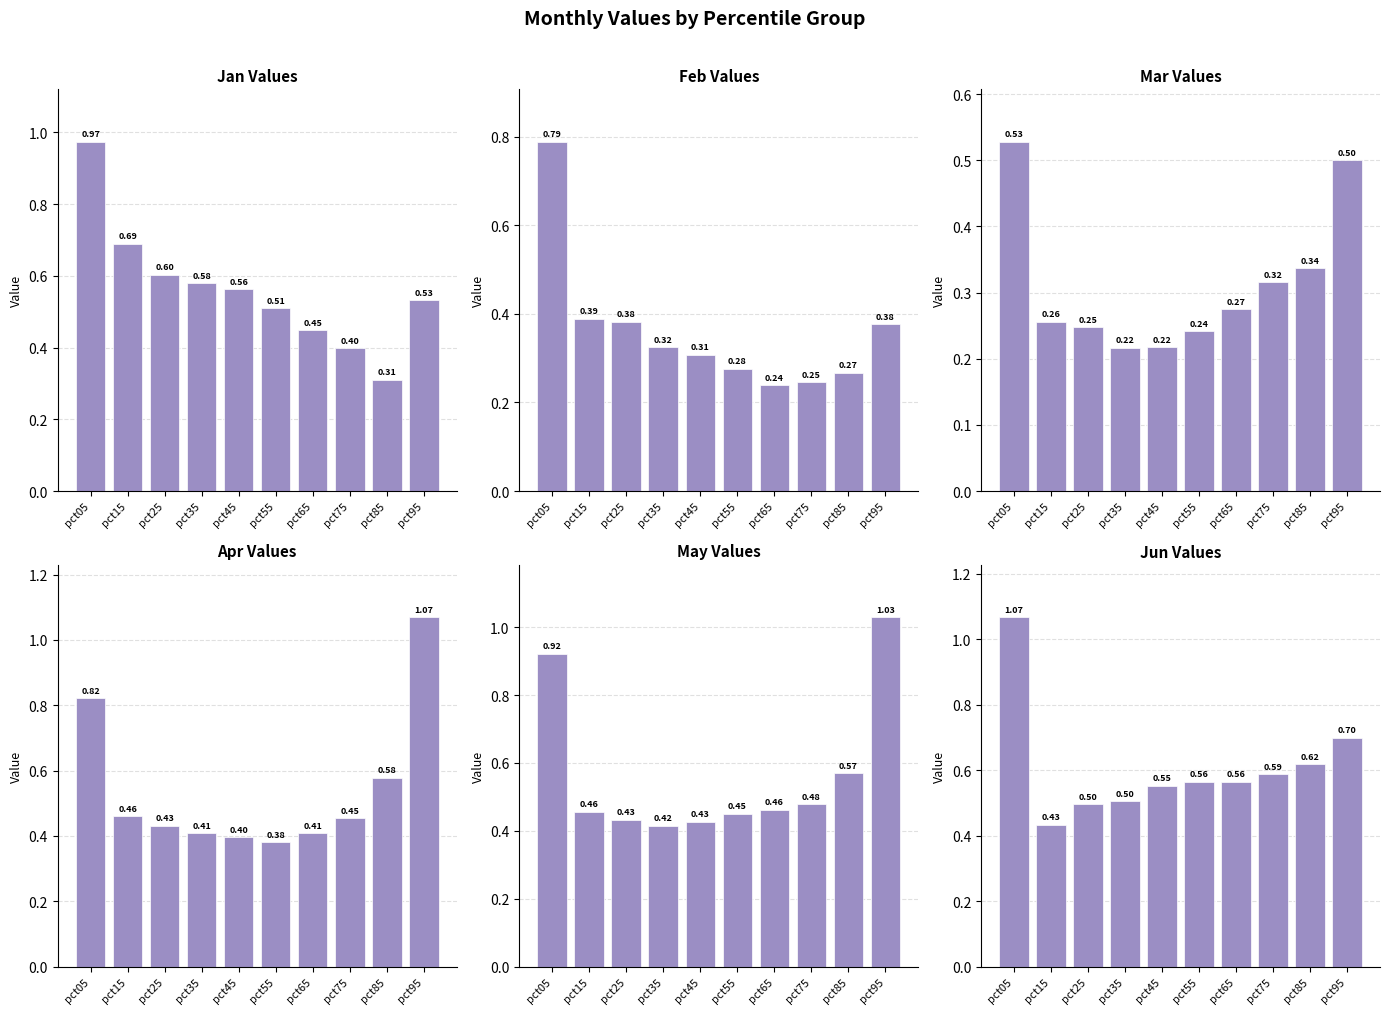

What value does the Mar series have at pct95?

0.5